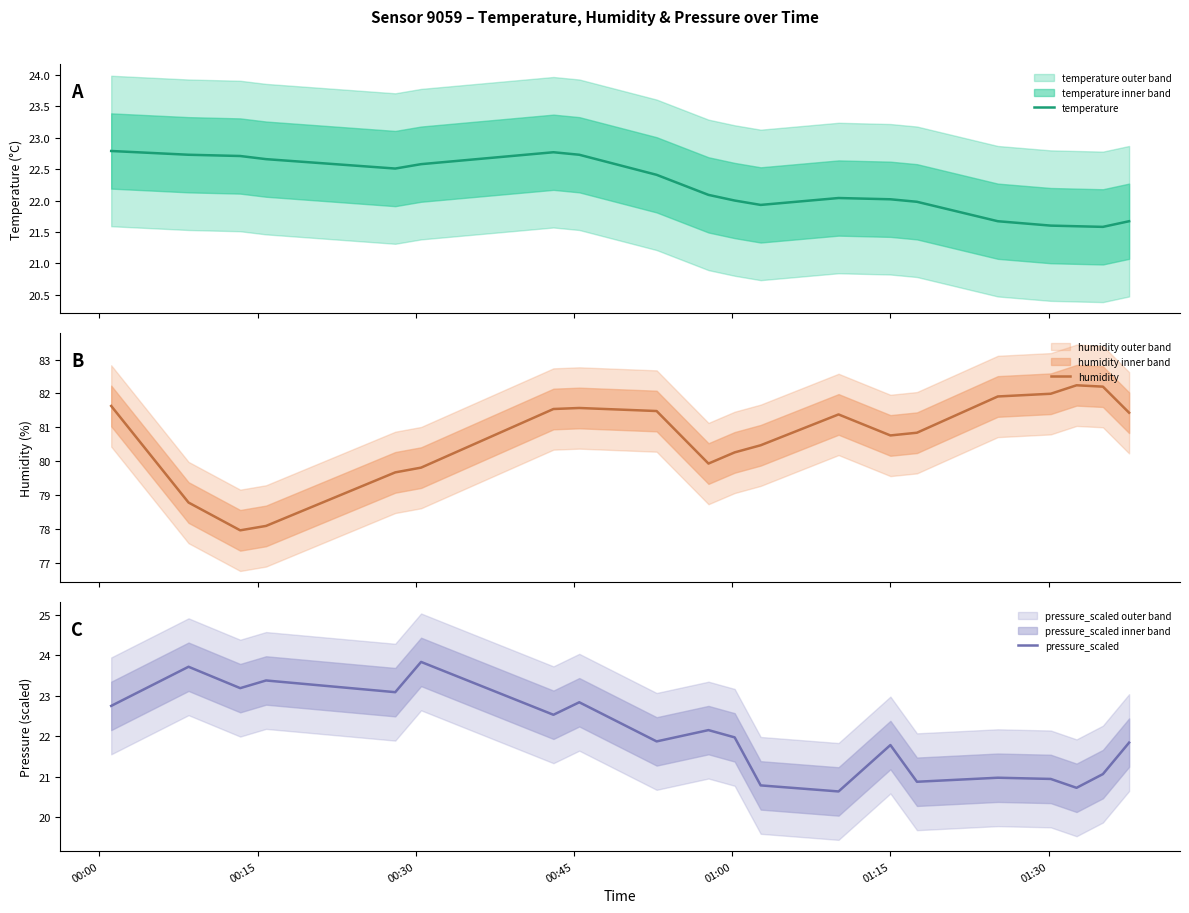

What is the minimum value for temperature?

21.6